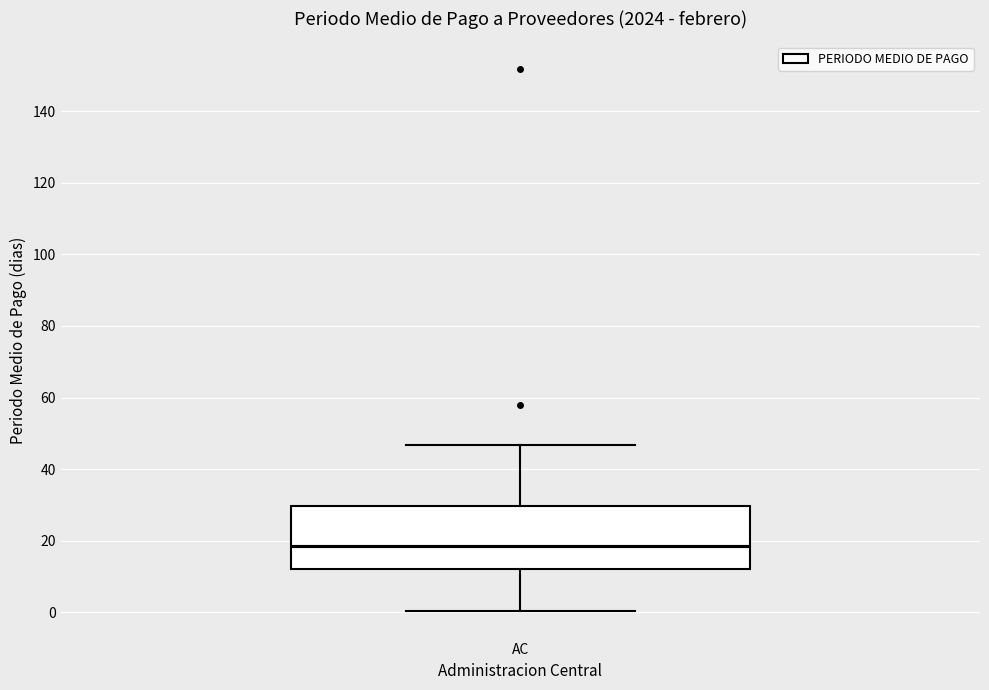

Transcribe this box plot: give where the median line is, the range the box spans, and where the two whiskers end, as read against the y-axis. The values are not printed on the chart, so give them approximately, as read against the axis.

median 18, box 12 to 30, whiskers 0 to 46